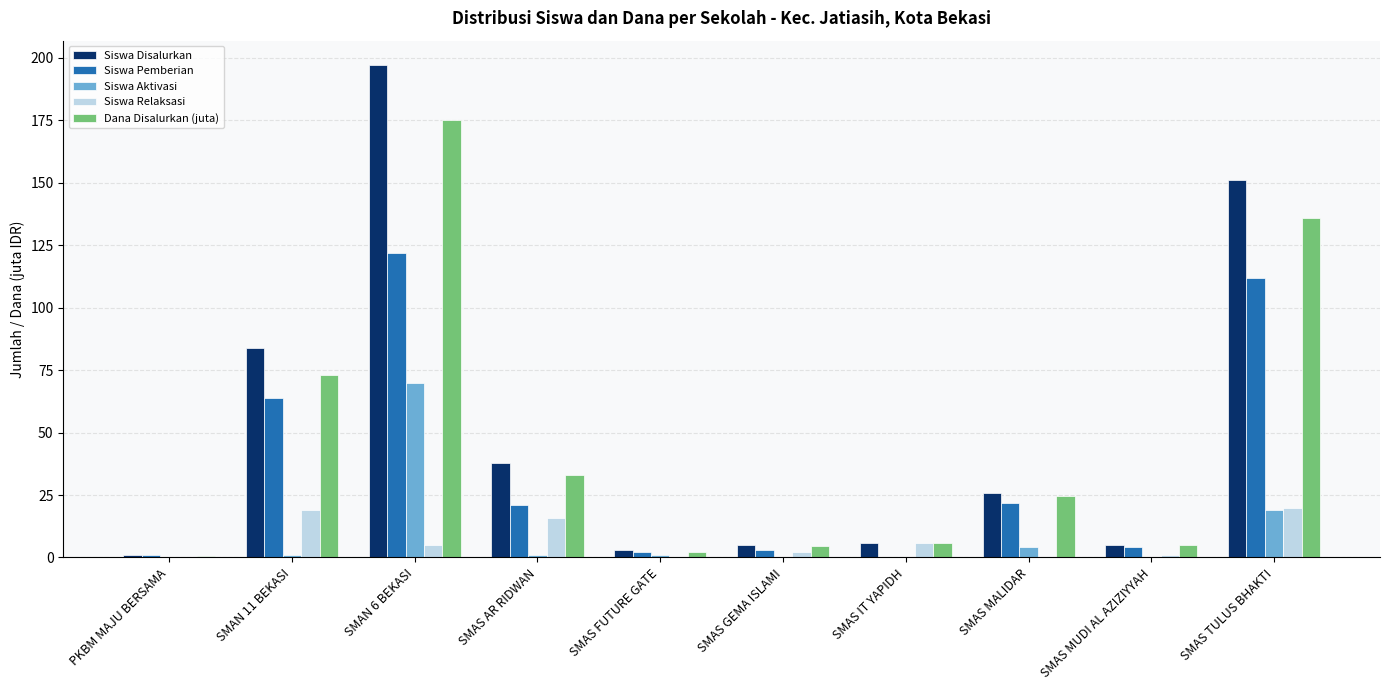

How many groups of bars are there?

10